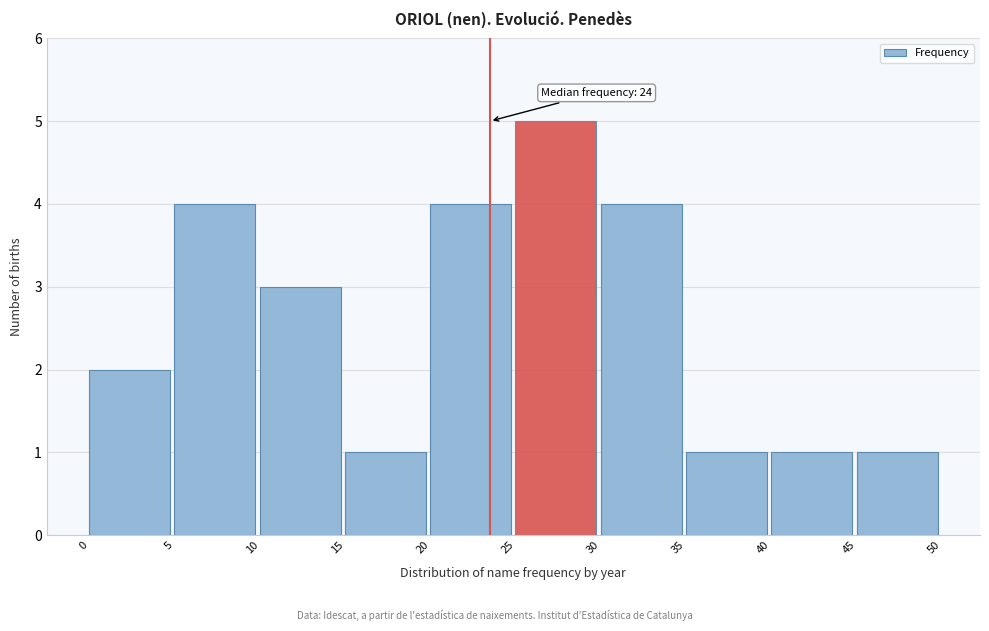

Which range on the x-axis has the tallest bar?

25 to 30